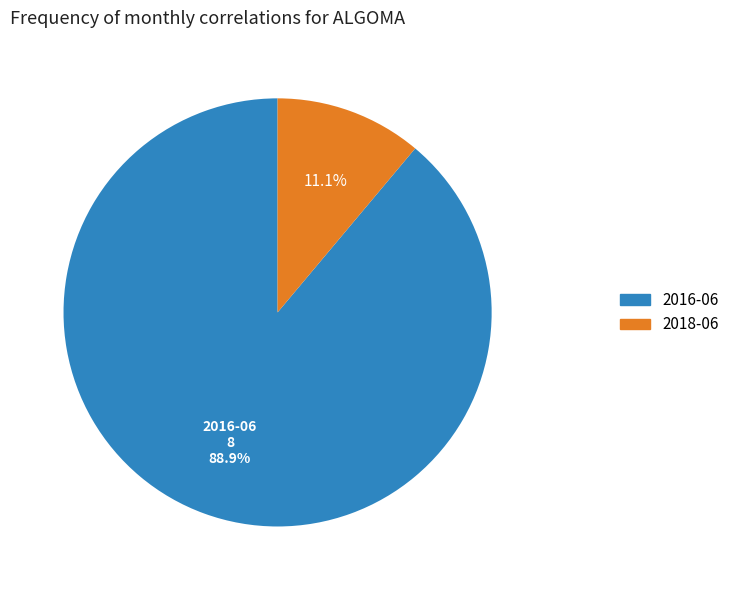

To the nearest percent, what is the average slice percentage?

50%